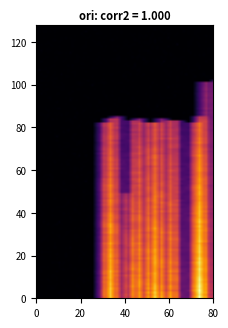

At how many categories does at least one series exceed 8?

1